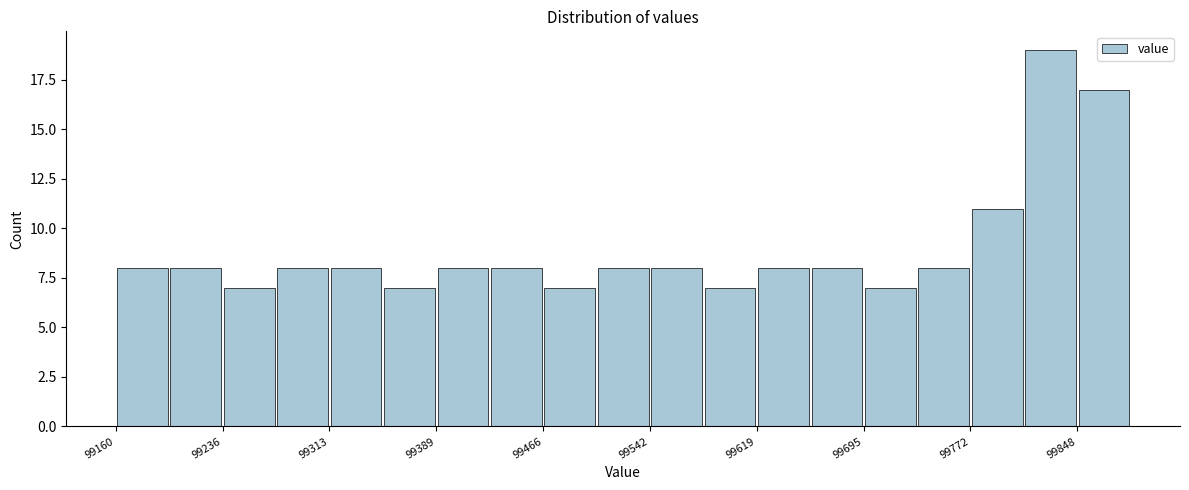

Read against the x-axis, roughly where is the centre of the tallest bar?

99830